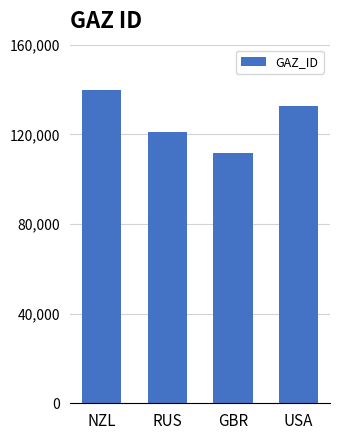

How many data points are less than 132843?

2